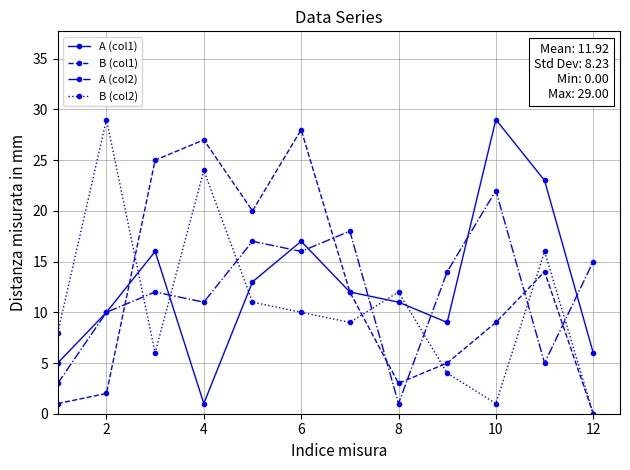

True or false: B (col1) and A (col2) cross at least once.

True